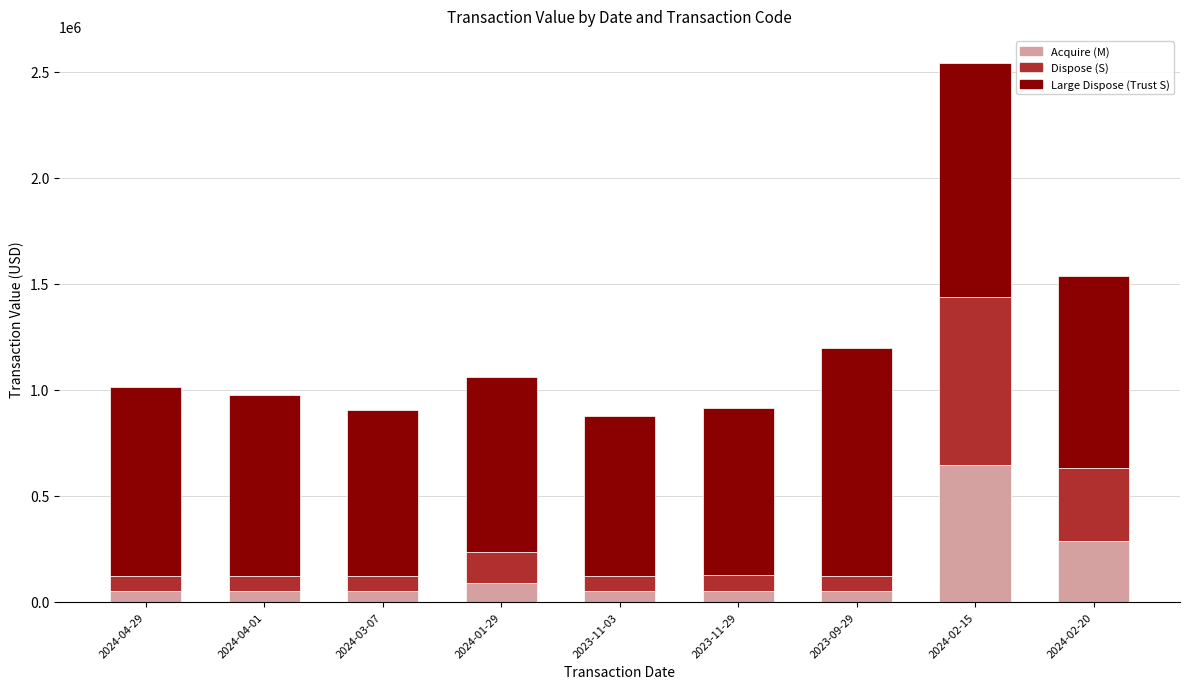

What is the sum of the Acquire (M) values at 2024-01-29 and 2024-04-01?

141192